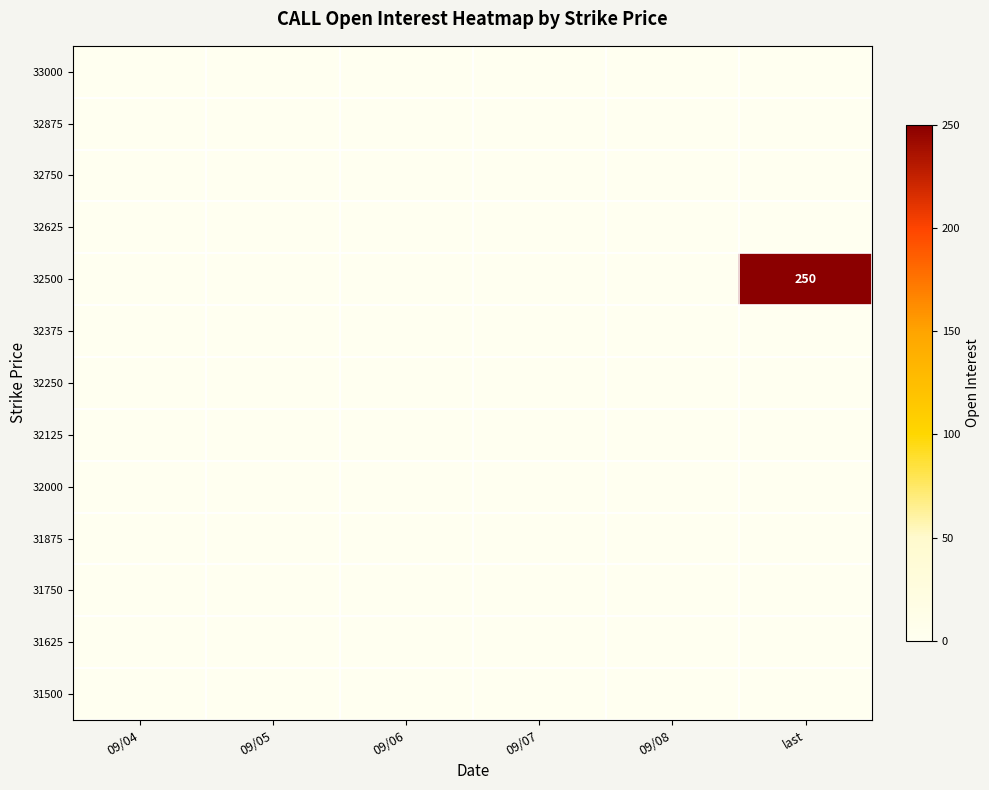

Count the number of data series in this chart.

13